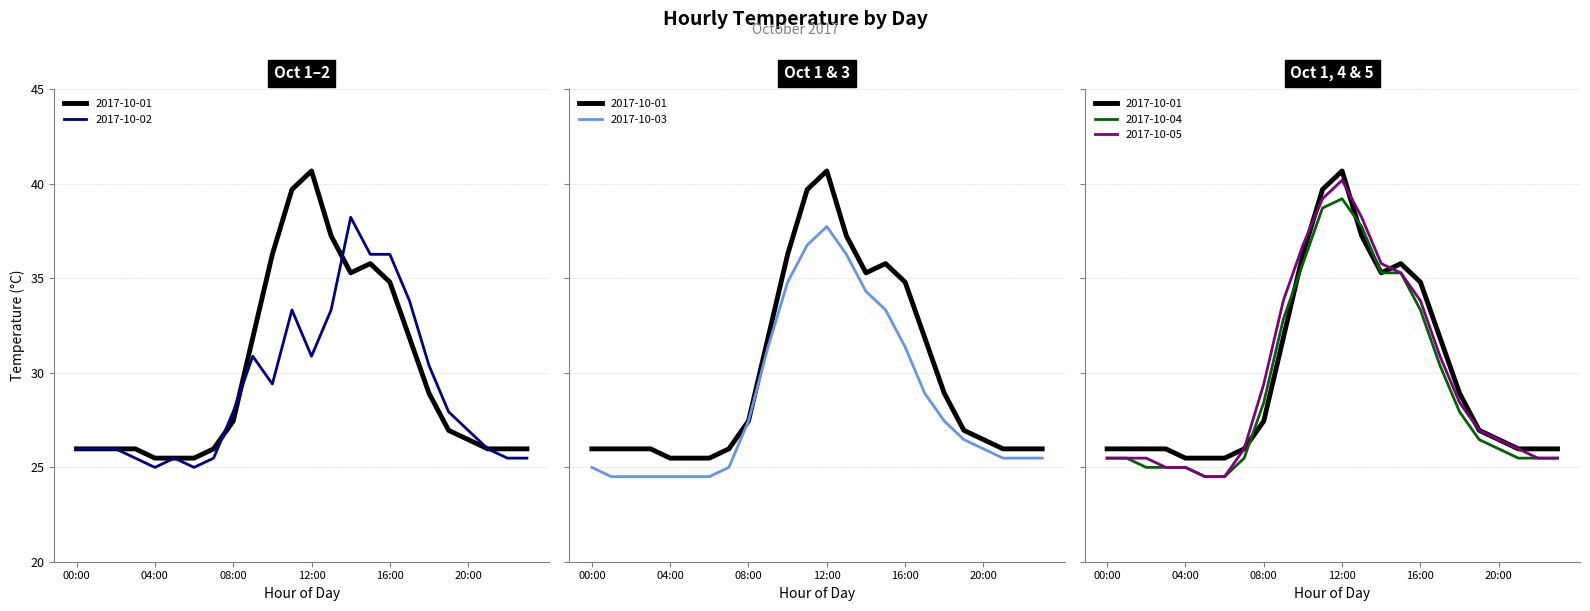

Does the chart display data point markers on the line(s)?

No